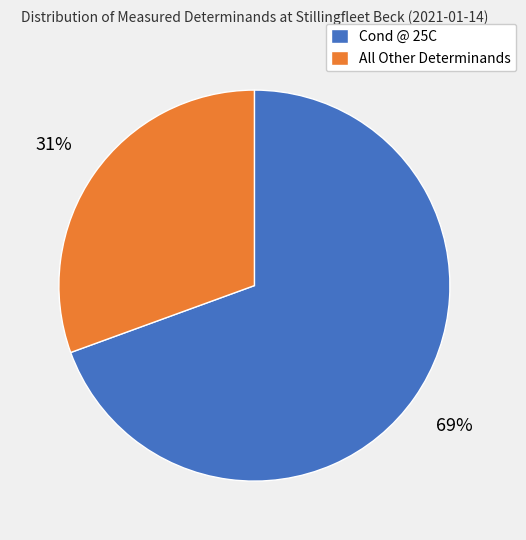

How many segments does this pie chart have?

2